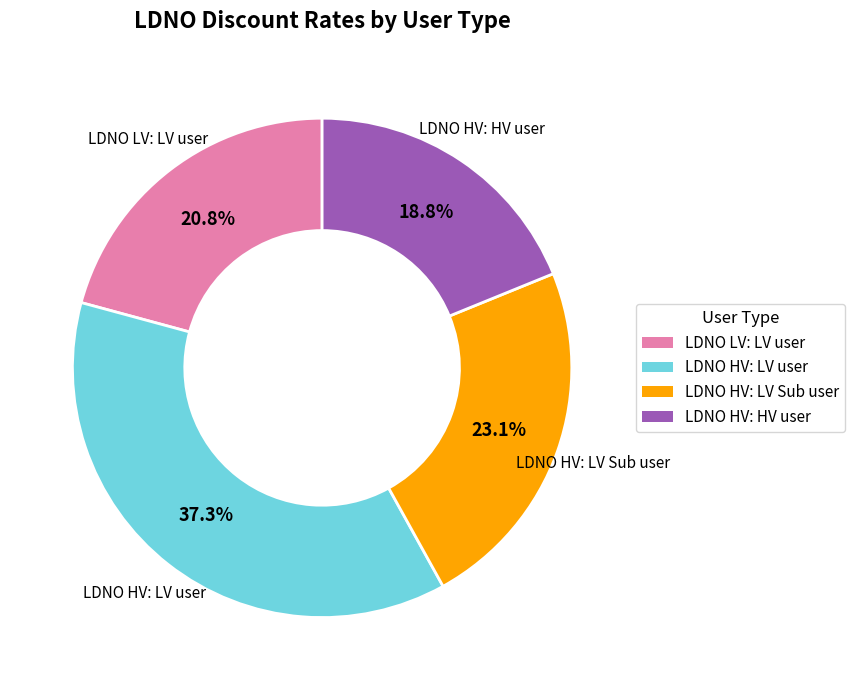

Count the number of slices in the pie.

4